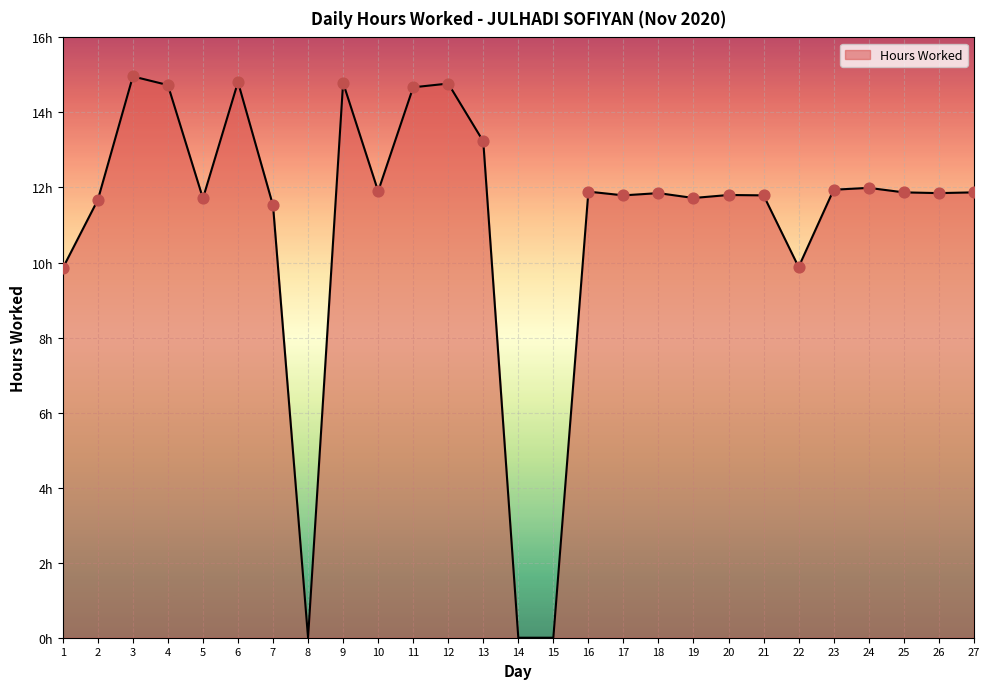

Between 18 and 21, which is larger?

18